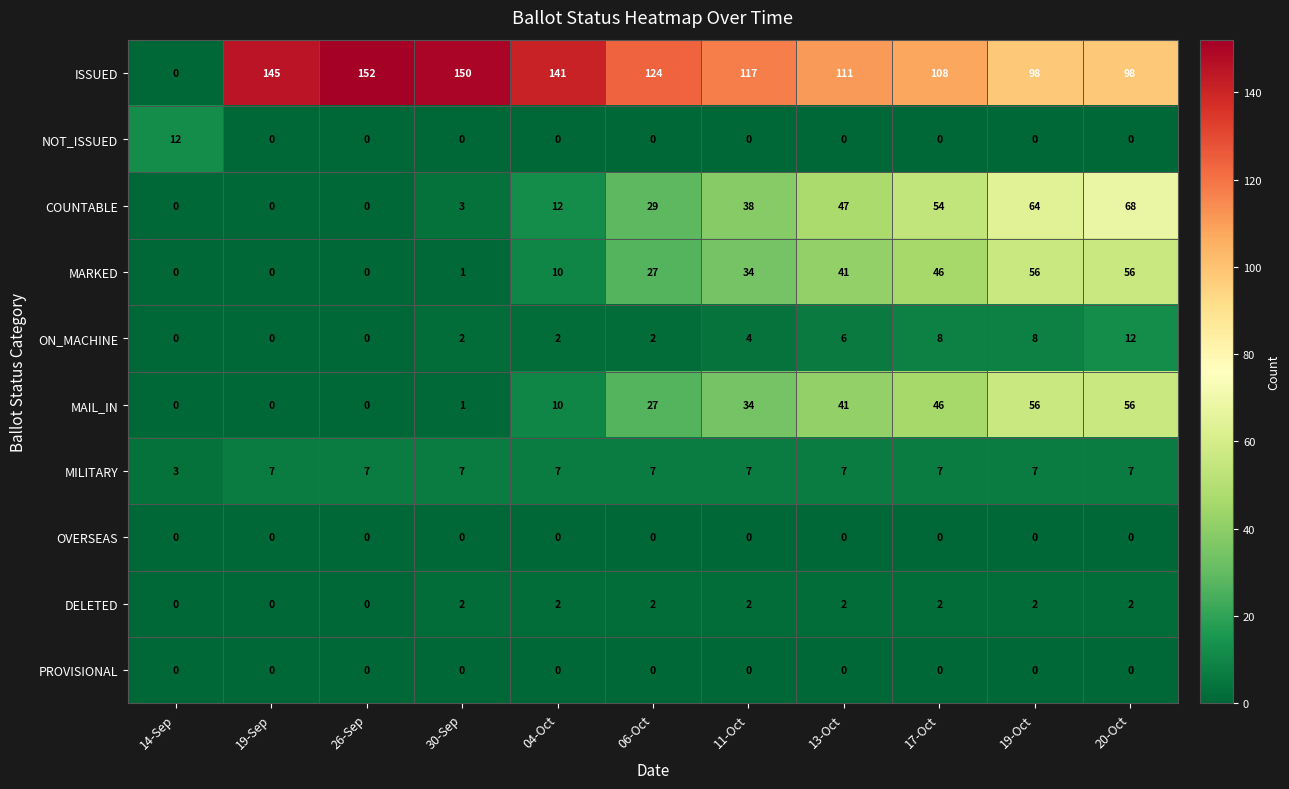

Between 26-Sep and 19-Oct, which series saw the biggest shift?

COUNTABLE